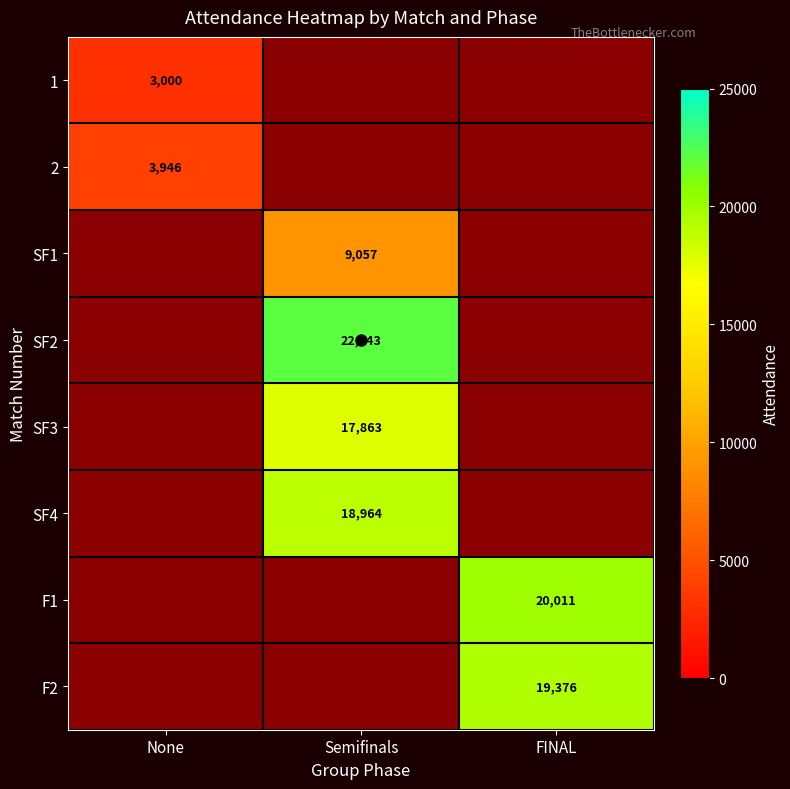

The value of SF2 at Semifinals is 22143. True or false?

True